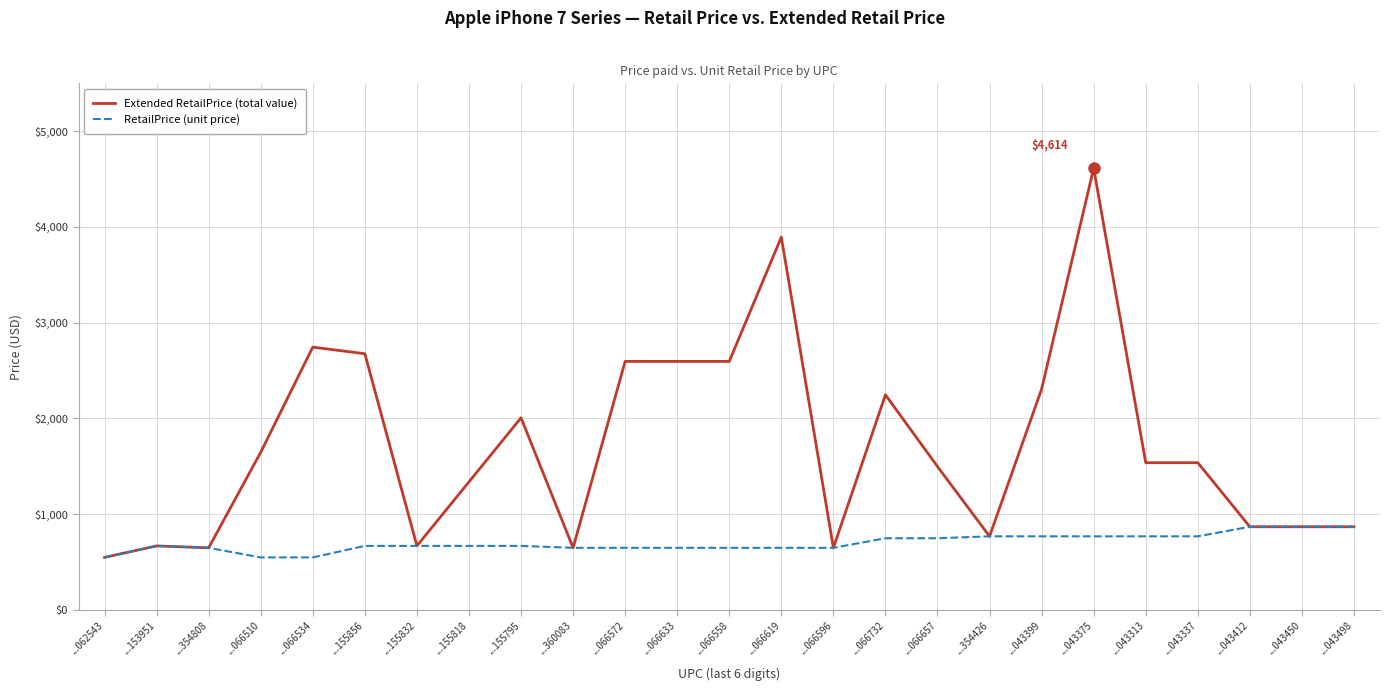

List the series in order of their overall mean, highest first.

Extended RetailPrice (total value), RetailPrice (unit price)